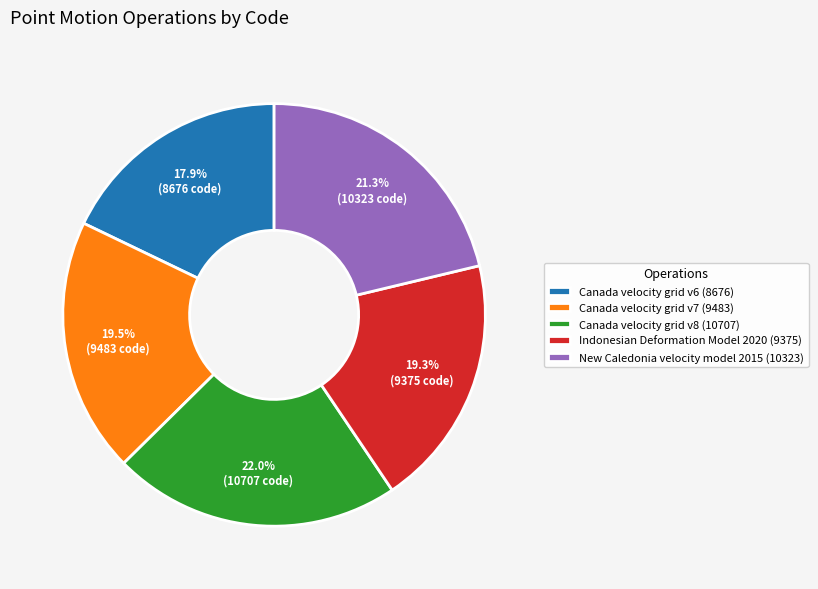

Combined, do Canada velocity grid v7 (9483) and Canada velocity grid v6 (8676) account for over 50%?

No